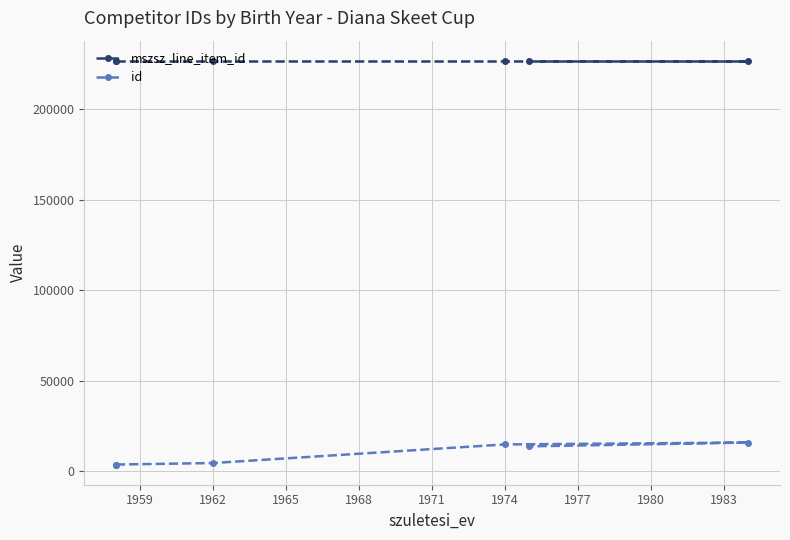

Is it true that mszsz_line_item_id equals 325376 at 1968?

False